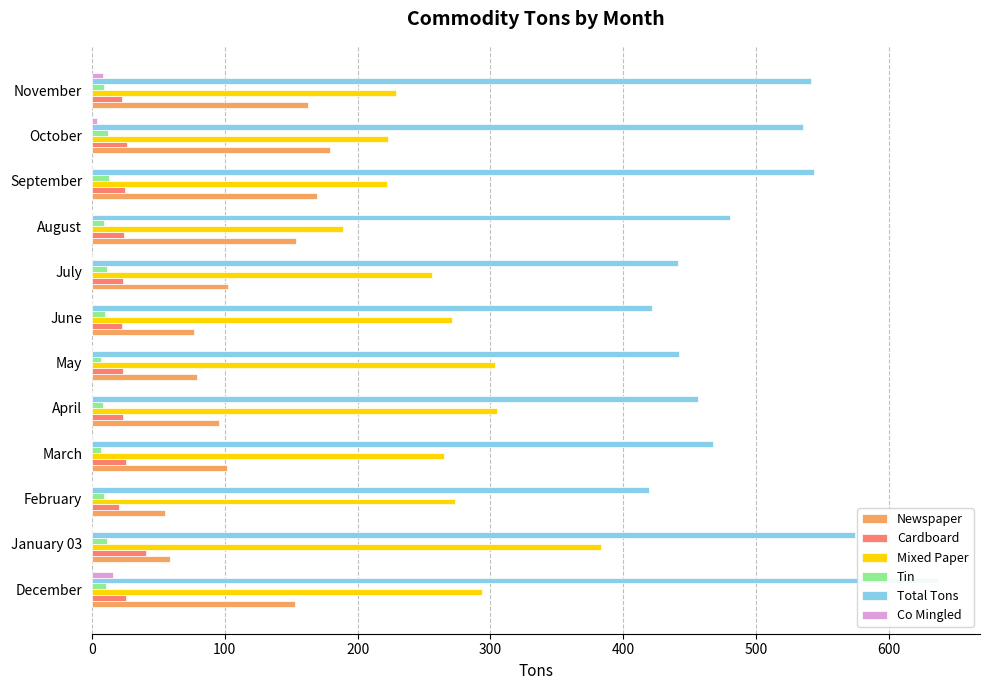

What are all the series names shown in the legend?

Newspaper, Cardboard, Mixed Paper, Tin, Total Tons, Co Mingled